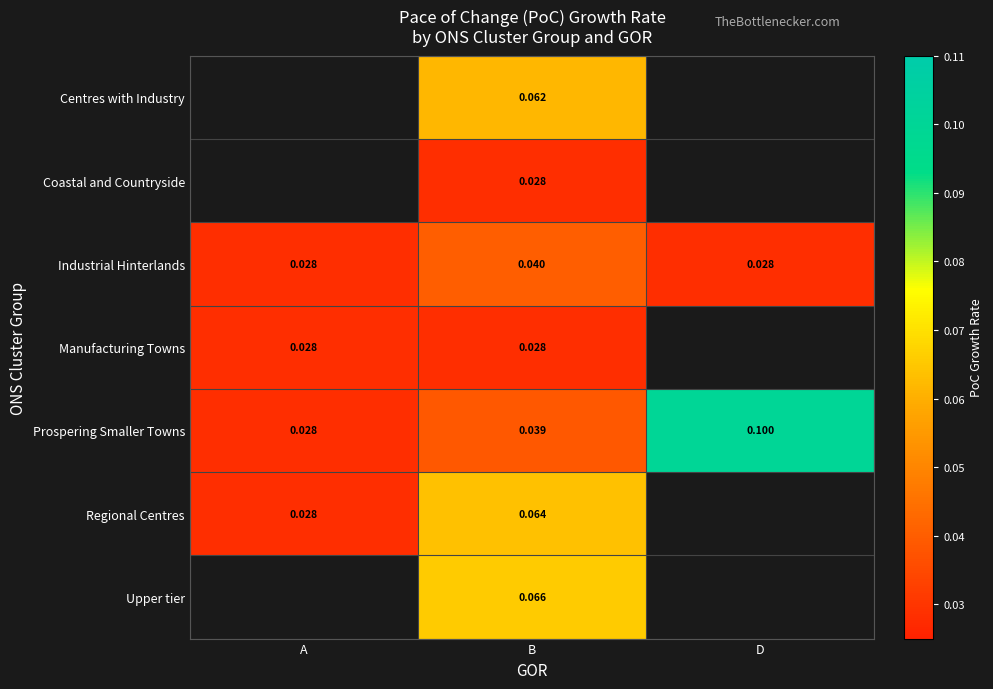

At which label does Industrial Hinterlands reach its peak?

B